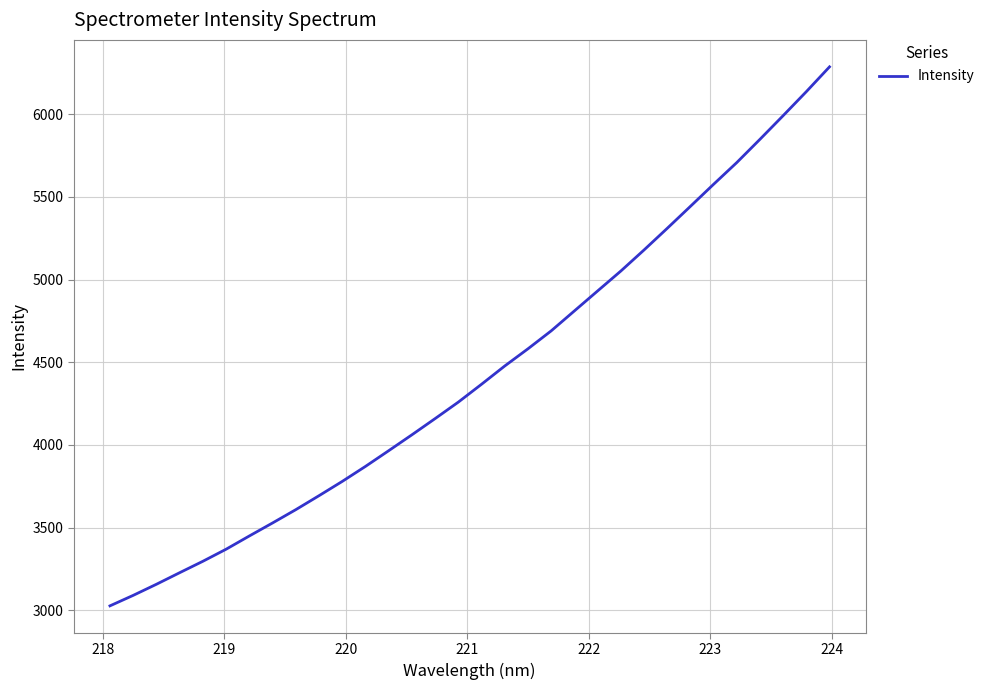

What is the maximum value shown in the chart?

6287.0